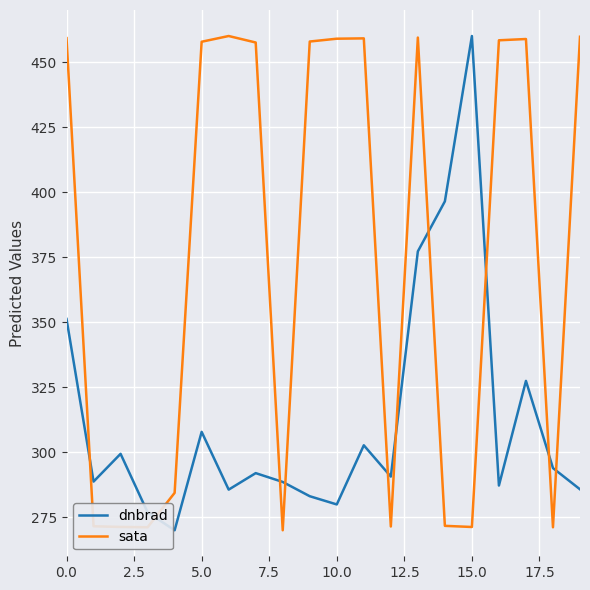

True or false: sata has more than 0 points higher than both neighbors.

True